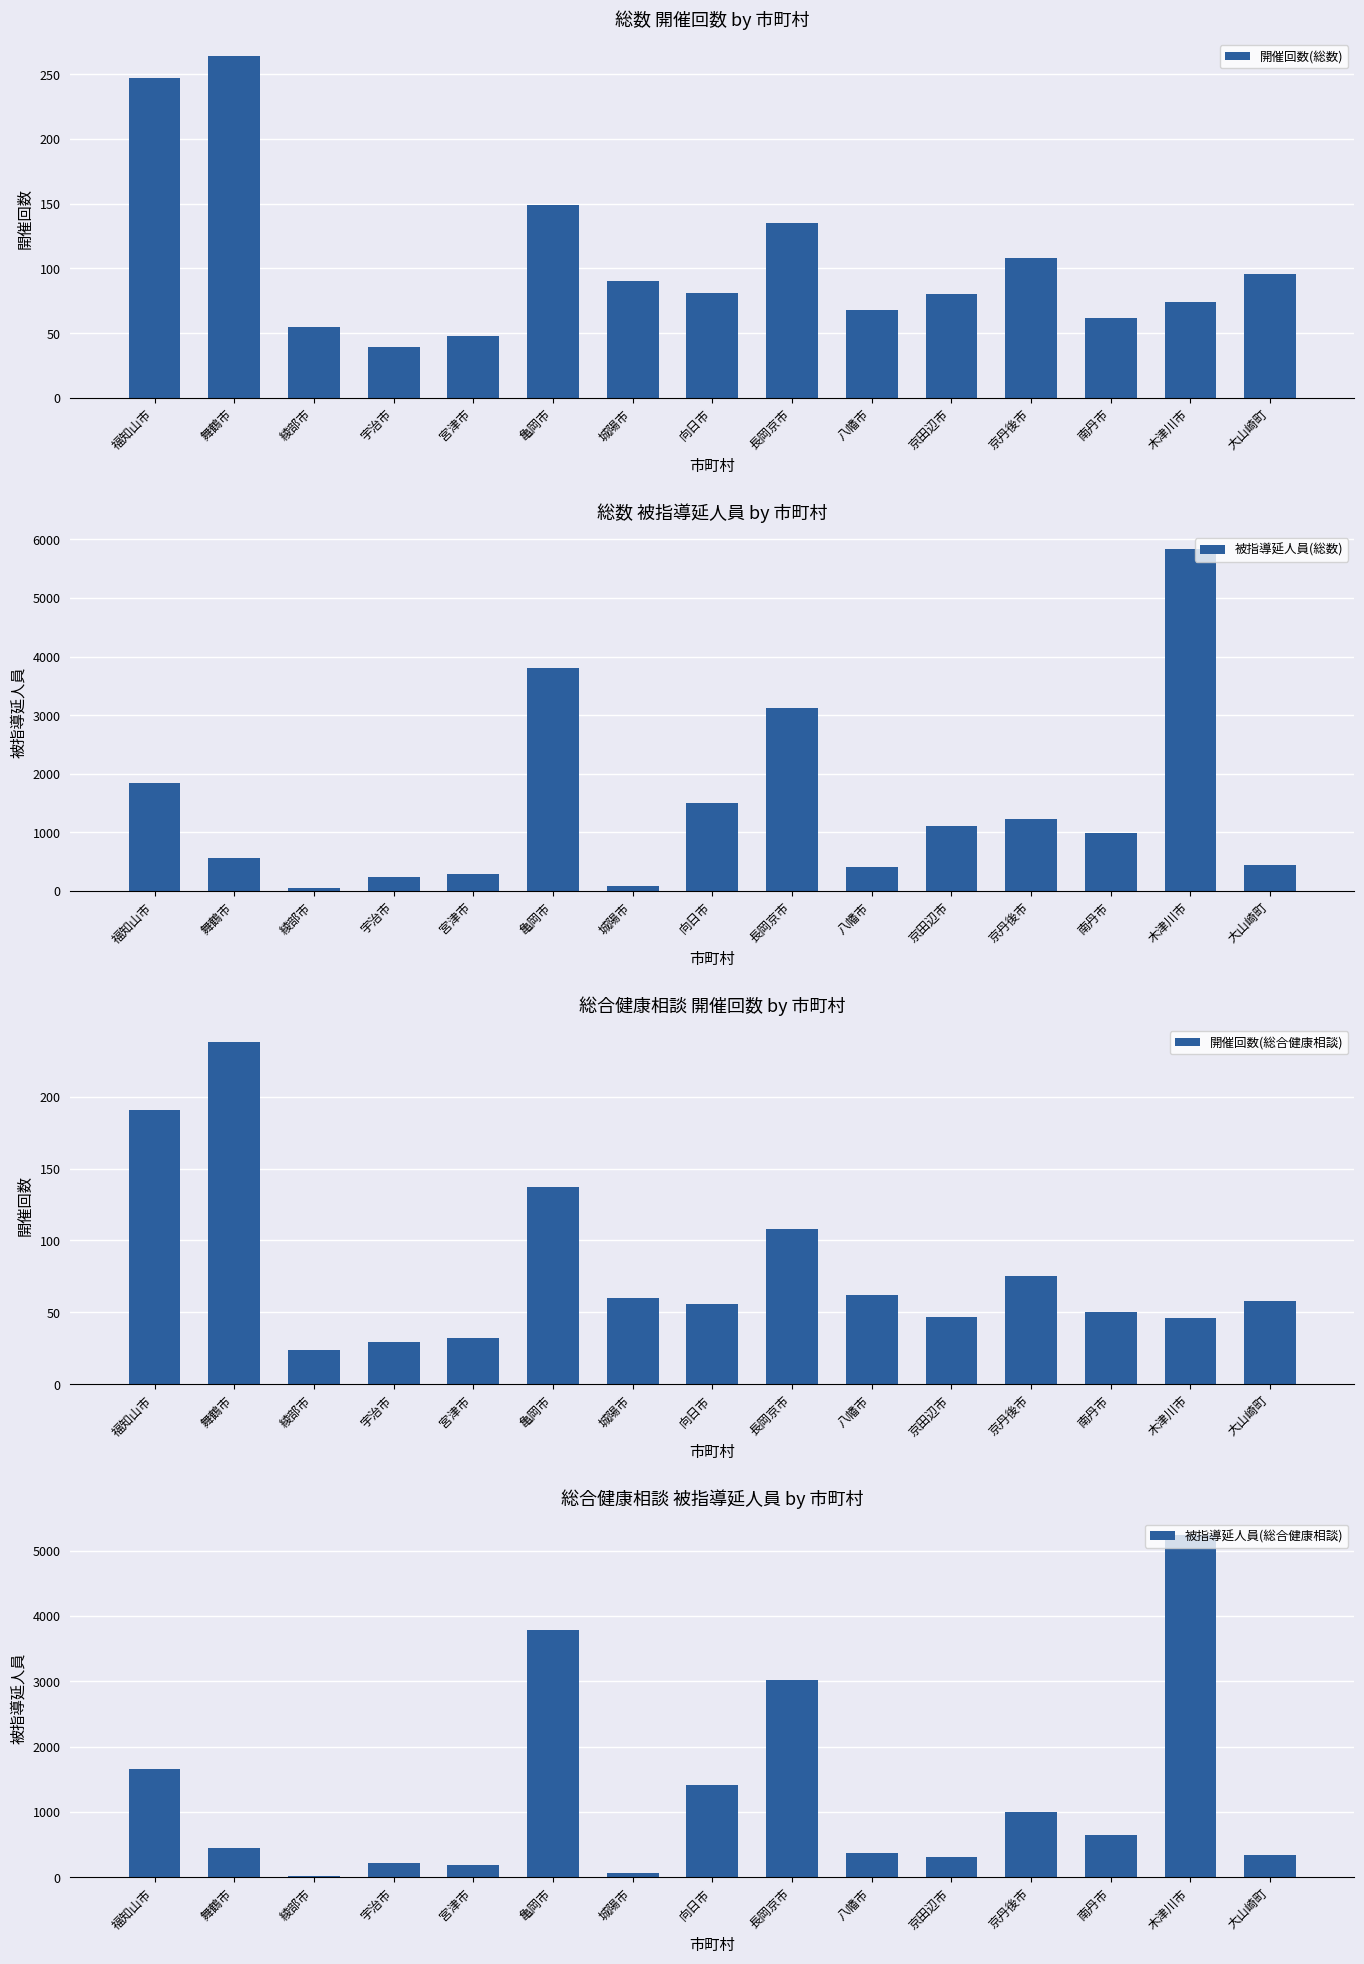

What is the approximate value of 開催回数(総合健康相談) at 京丹後市, to the nearest 10?

80